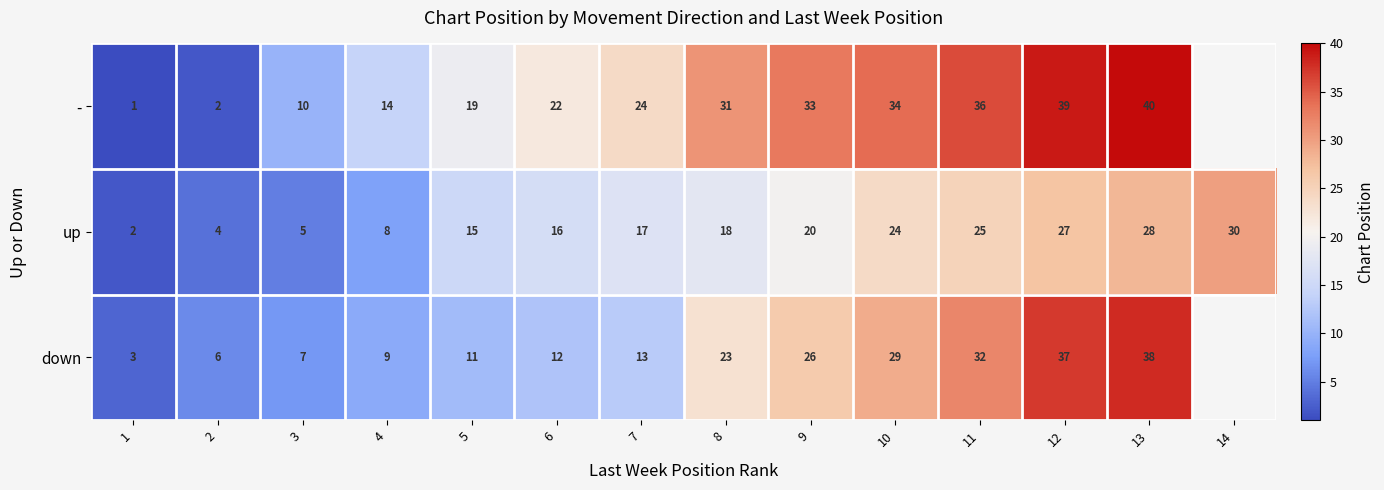

What is the spread (max minus min) of values at 3?

5